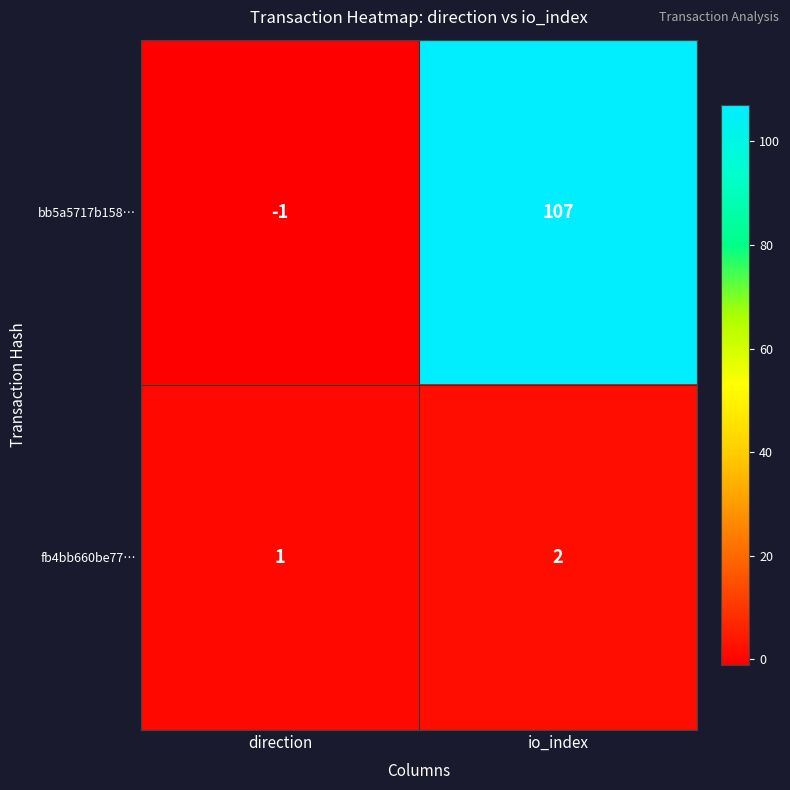

What is the smallest value displayed?

-1